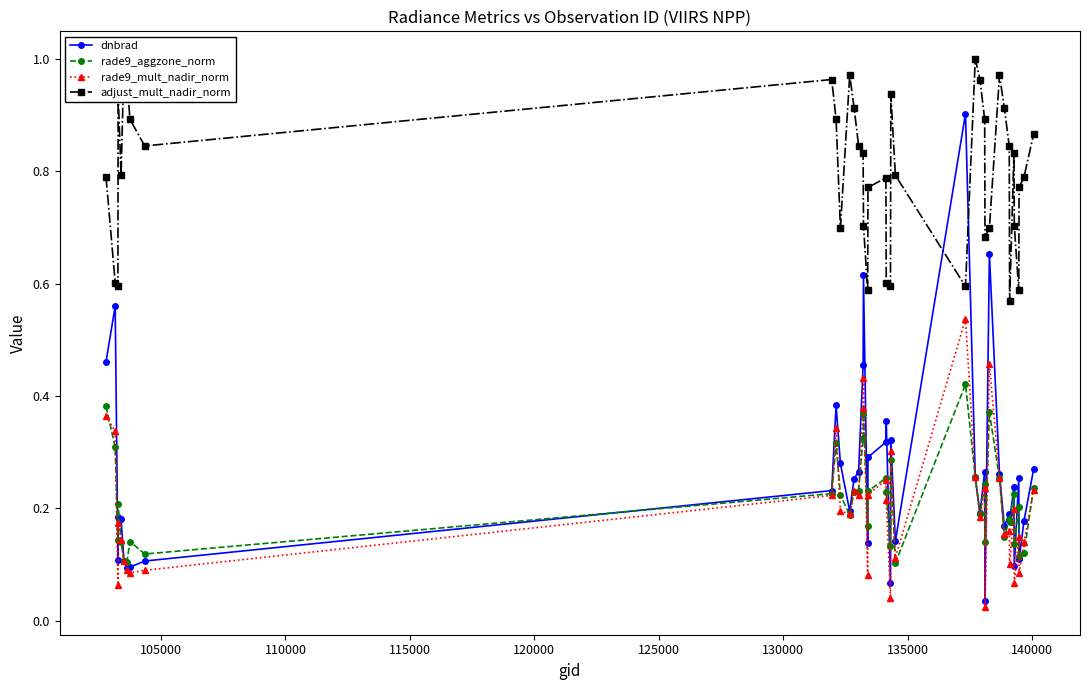

Count the number of data series in this chart.

4